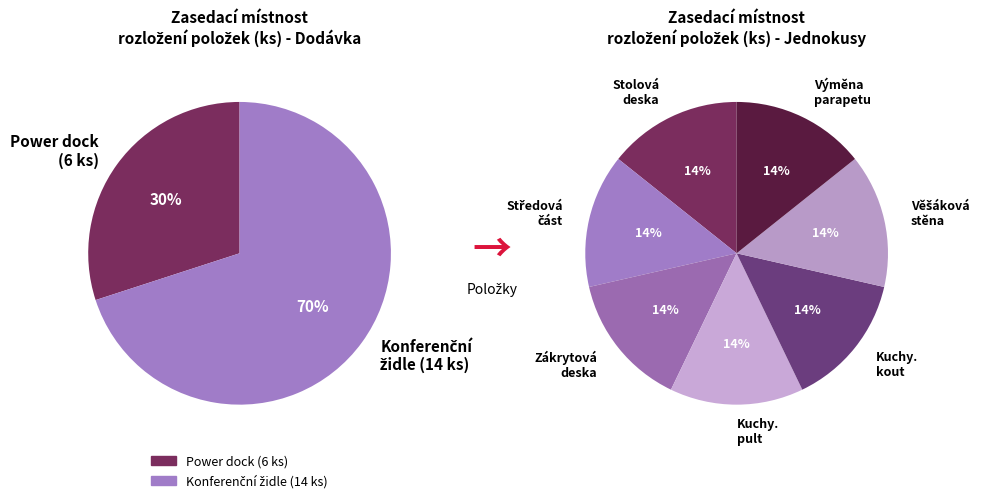

Count the number of slices in the pie.

9